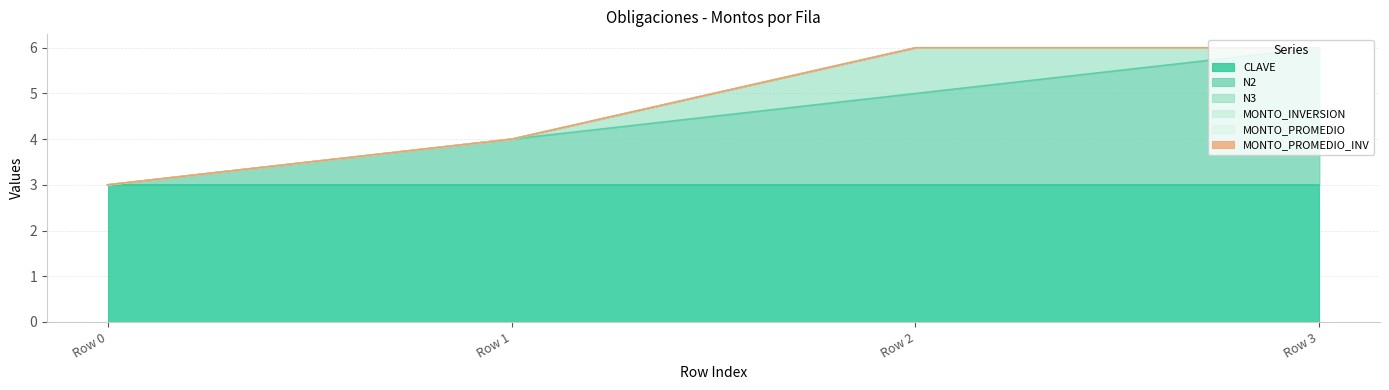

Which category has the highest value in the MONTO_INVERSION series?

Row 0